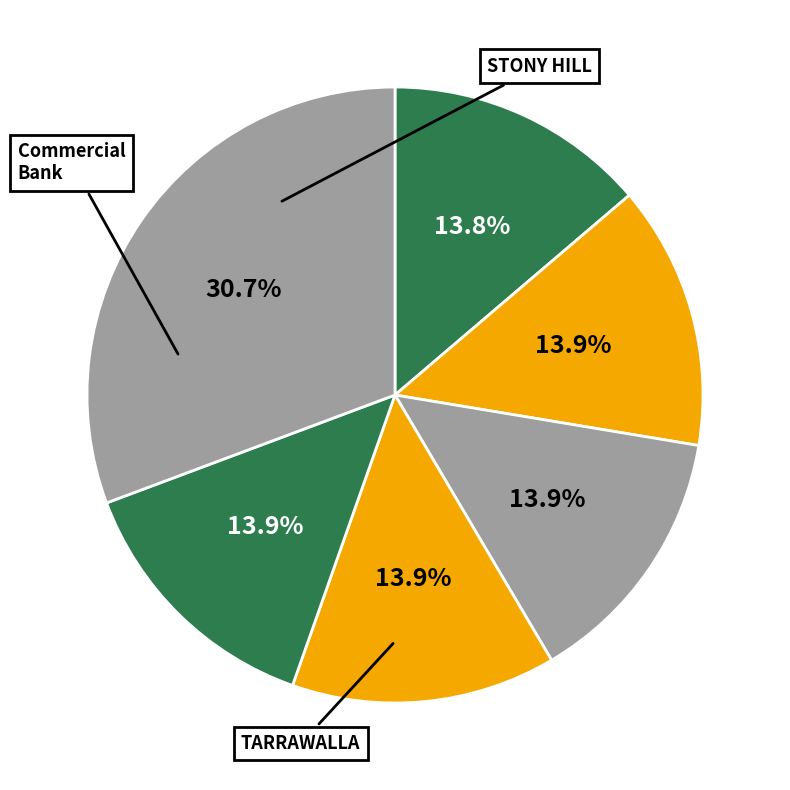

To the nearest percent, what is the average slice percentage?

17%